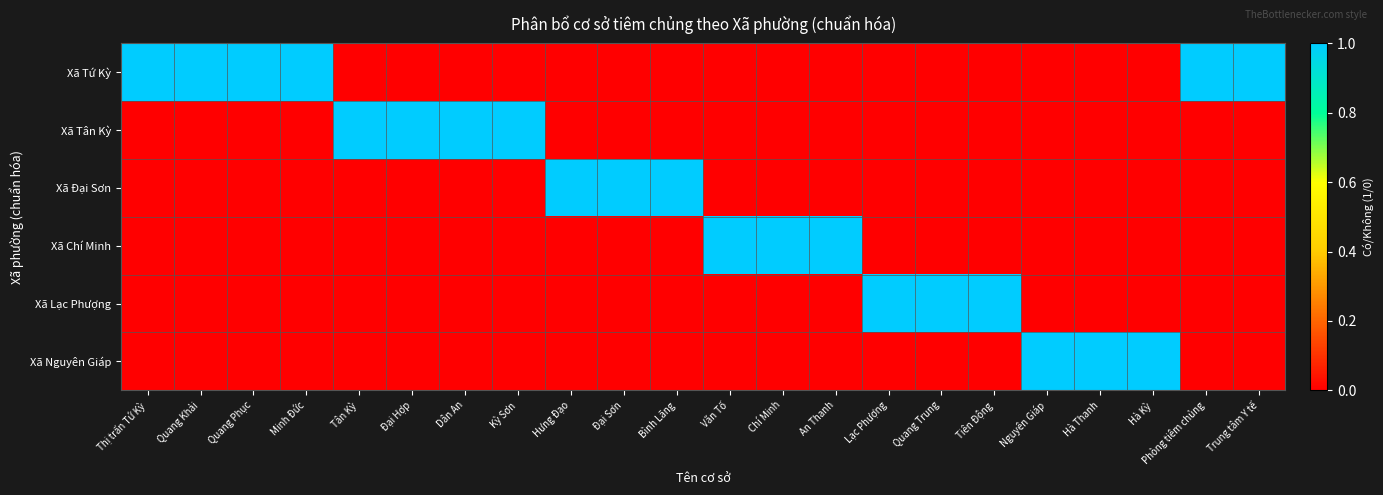

List the series in order of their peak value, lowest first.

Xã Tứ Kỳ, Xã Tân Kỳ, Xã Đại Sơn, Xã Chí Minh, Xã Lạc Phượng, Xã Nguyên Giáp